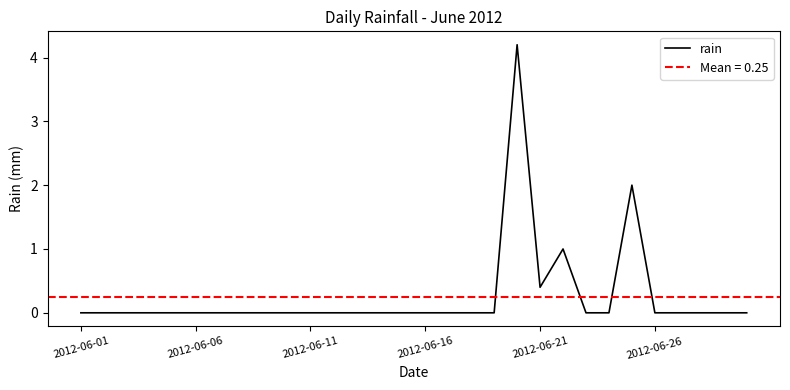

What is the greatest value displayed?

4.2